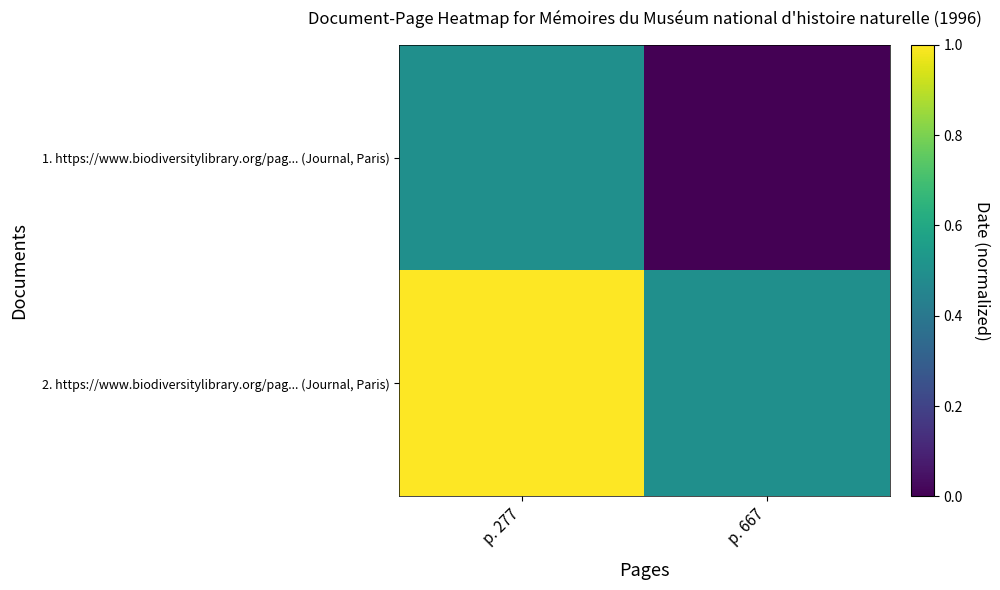

What is the spread (max minus min) of values at p. 277?

0.5